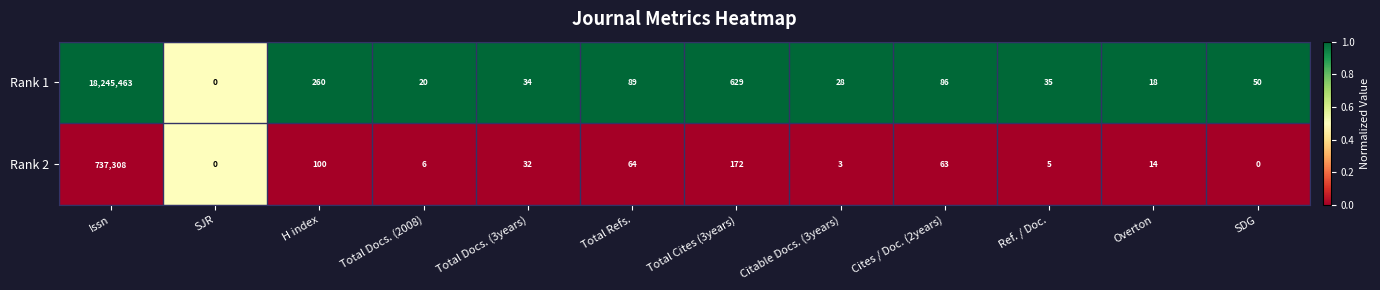

The Rank 2 series shows 14 at Overton. True or false?

True